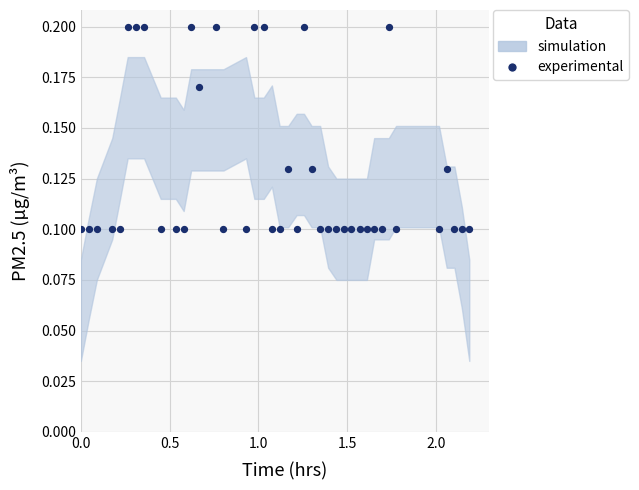

What is the range of X values (max minus min)?

2.2